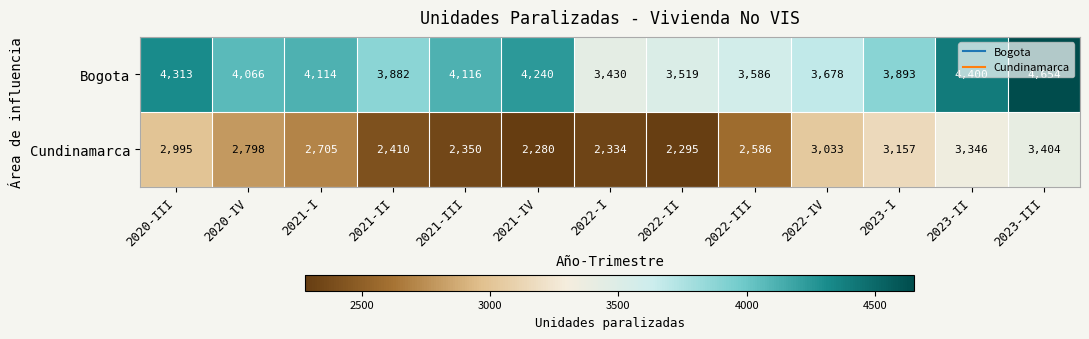

What is the maximum value shown in the chart?

4654